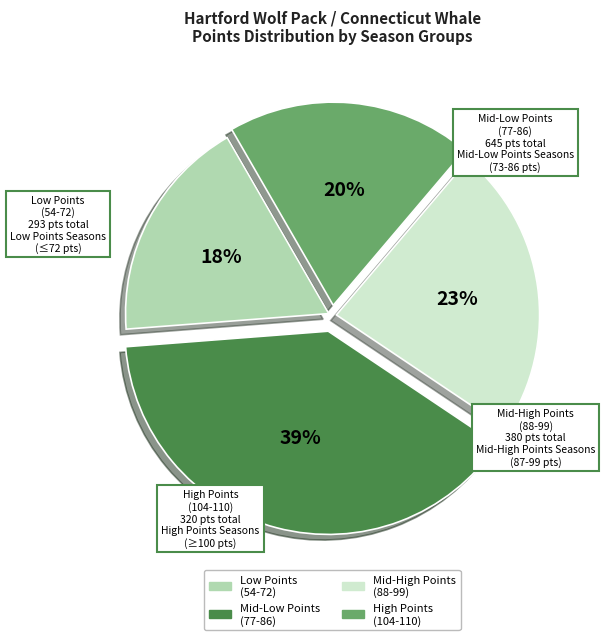

Which has a higher value, High Points (104-110) or Low Points (54-72)?

High Points (104-110)